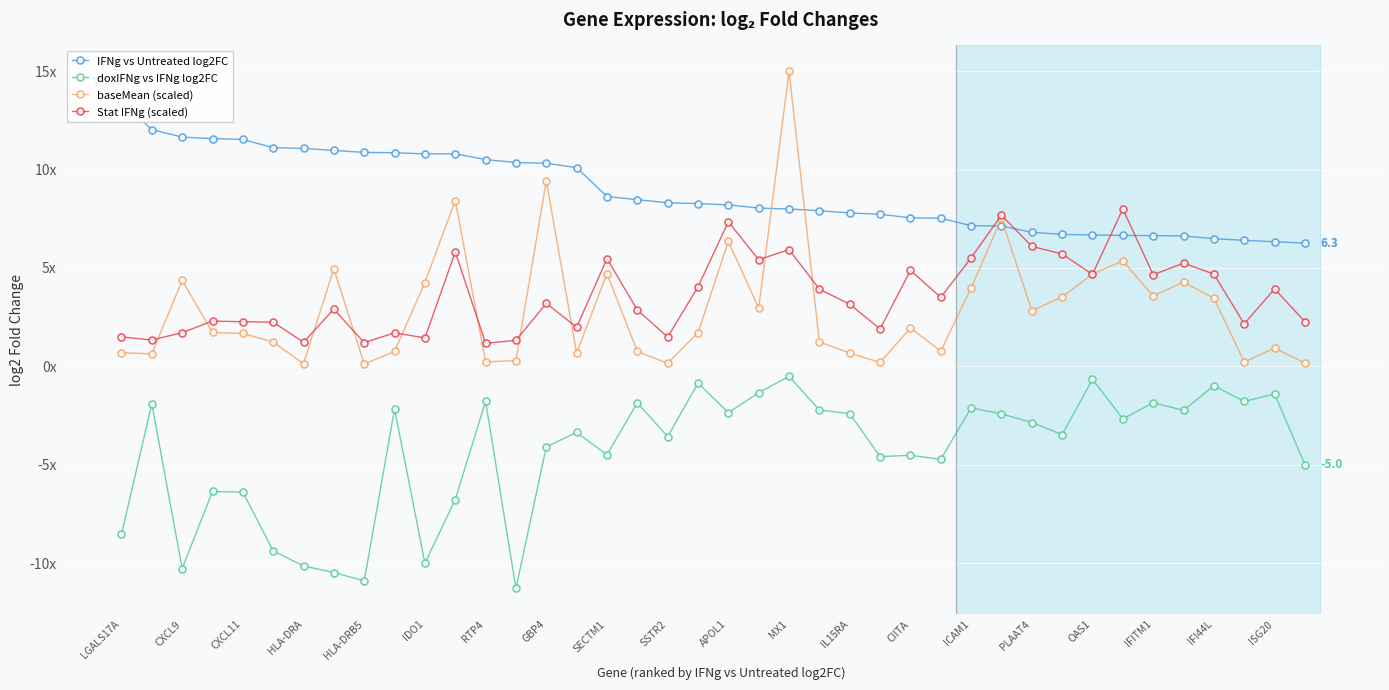

At which label does IFNg vs Untreated log2FC reach its peak?

LGALS17A